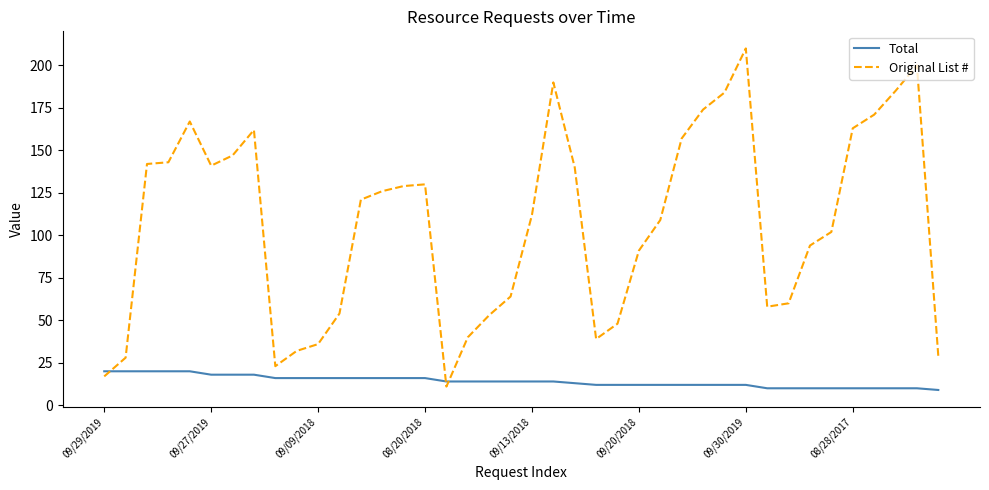

What is the sum of all Original List # values?

4282